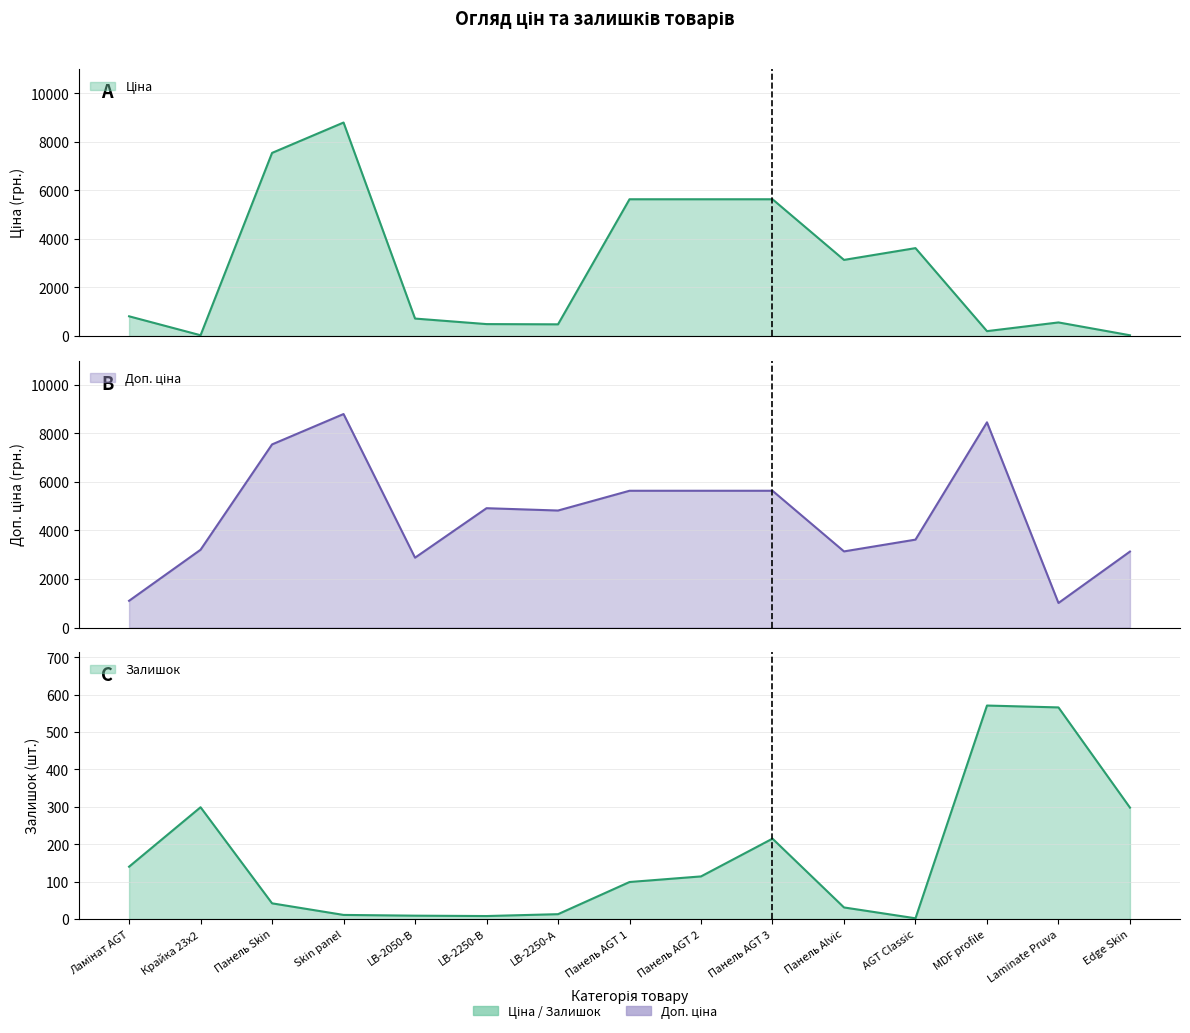

What are all the series names shown in the legend?

Ціна, Доп. ціна, Залишок